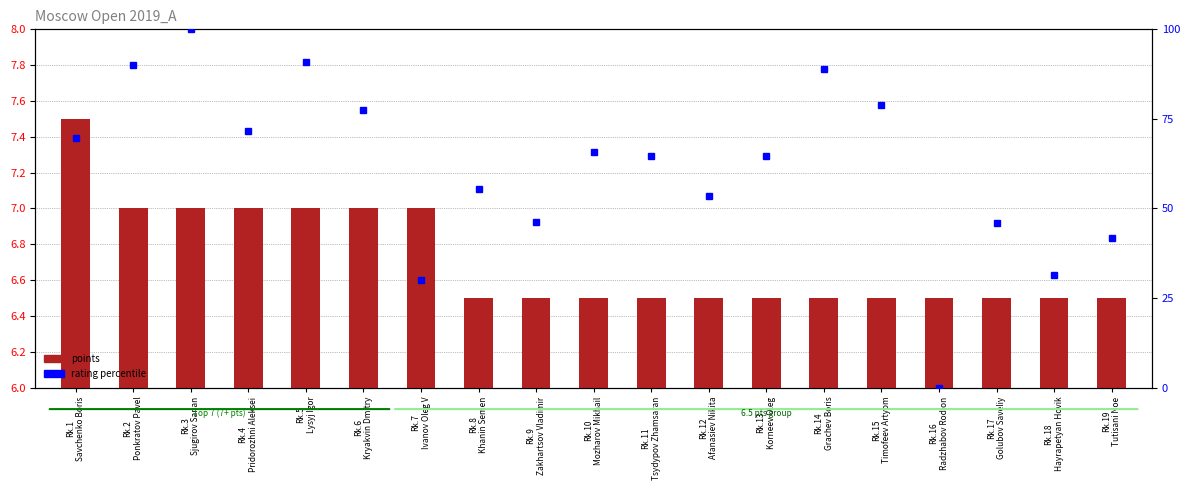

Does the chart contain any negative values?

No